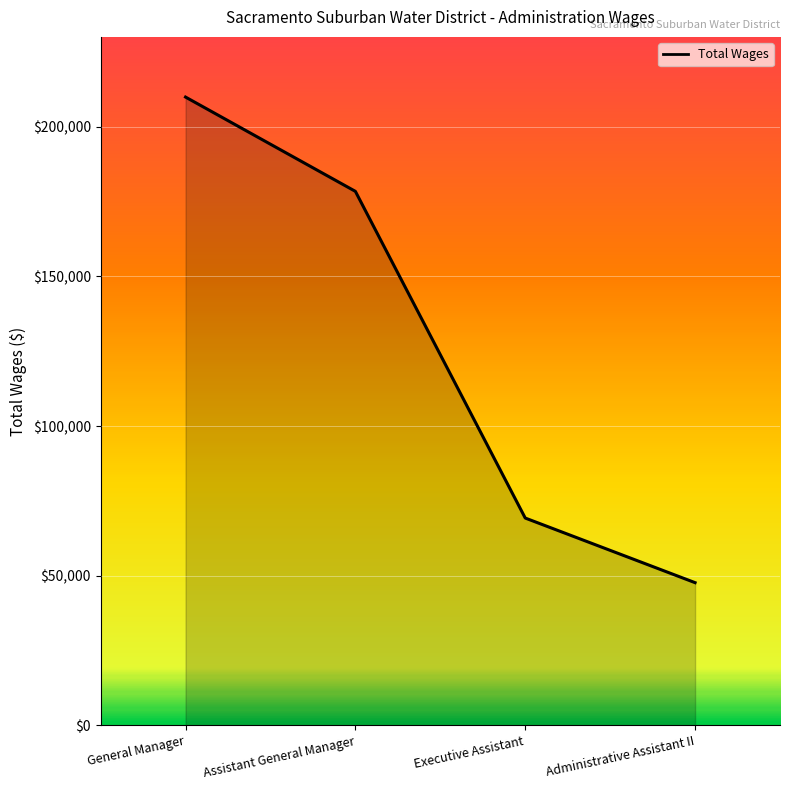

Reading right to left, extract all data points from this chart.

Administrative Assistant II=47706	Executive Assistant=69288	Assistant General Manager=178408	General Manager=209896